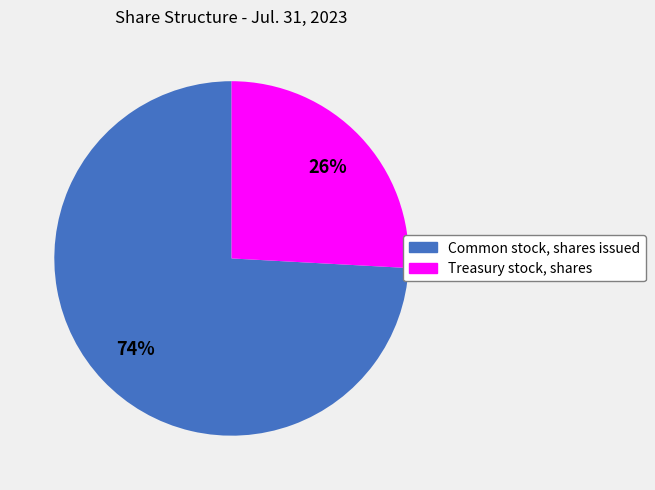

Rank the categories by value from highest to lowest.

Common stock, shares issued, Treasury stock, shares